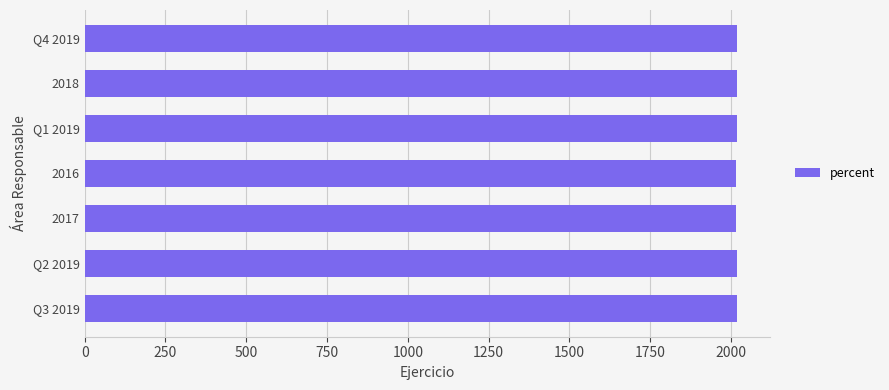

Count the values in the range 2017 to 2019.

6